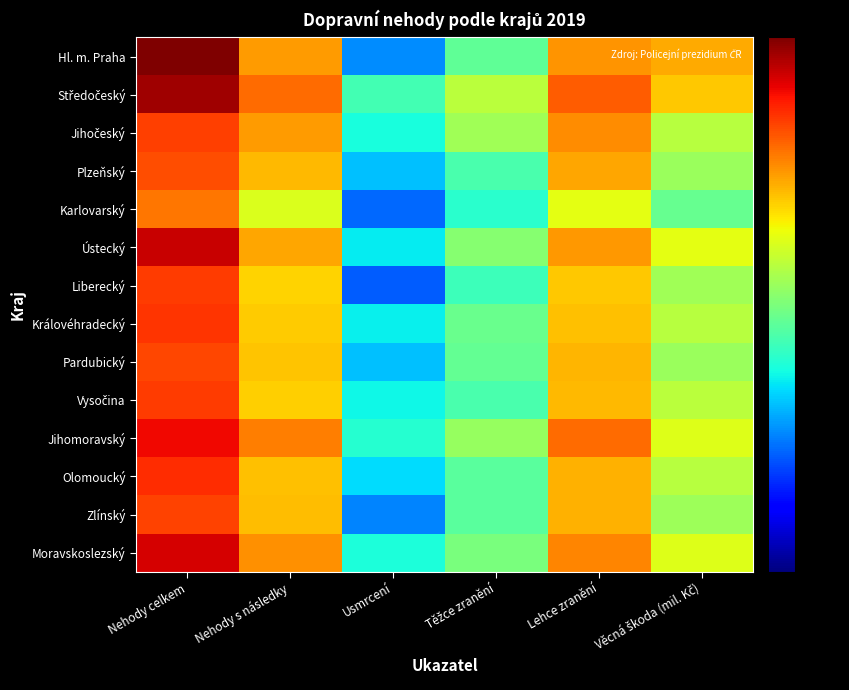

Count the number of categories in the chart.

6